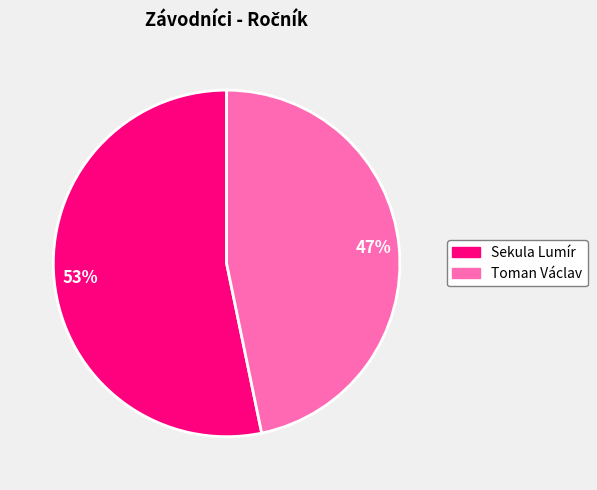

Rank the categories by value from highest to lowest.

Sekula Lumír, Toman Václav